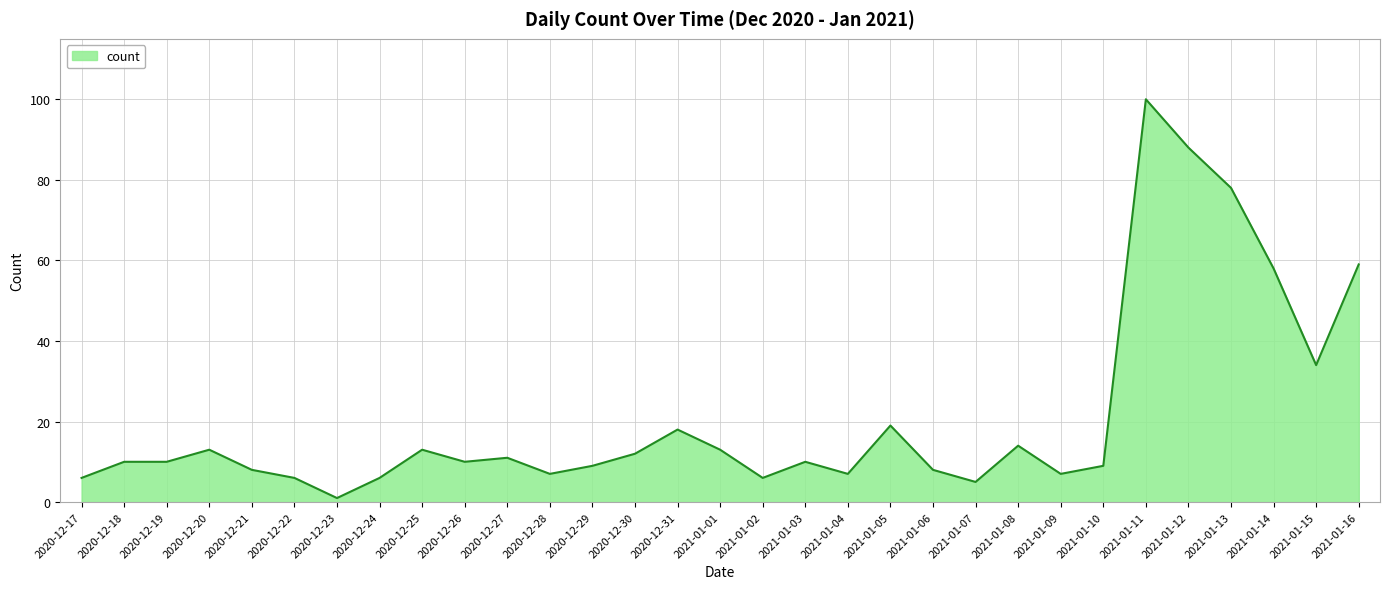

What is the ratio of the value at 2021-01-12 to the value at 2020-12-31?

4.9